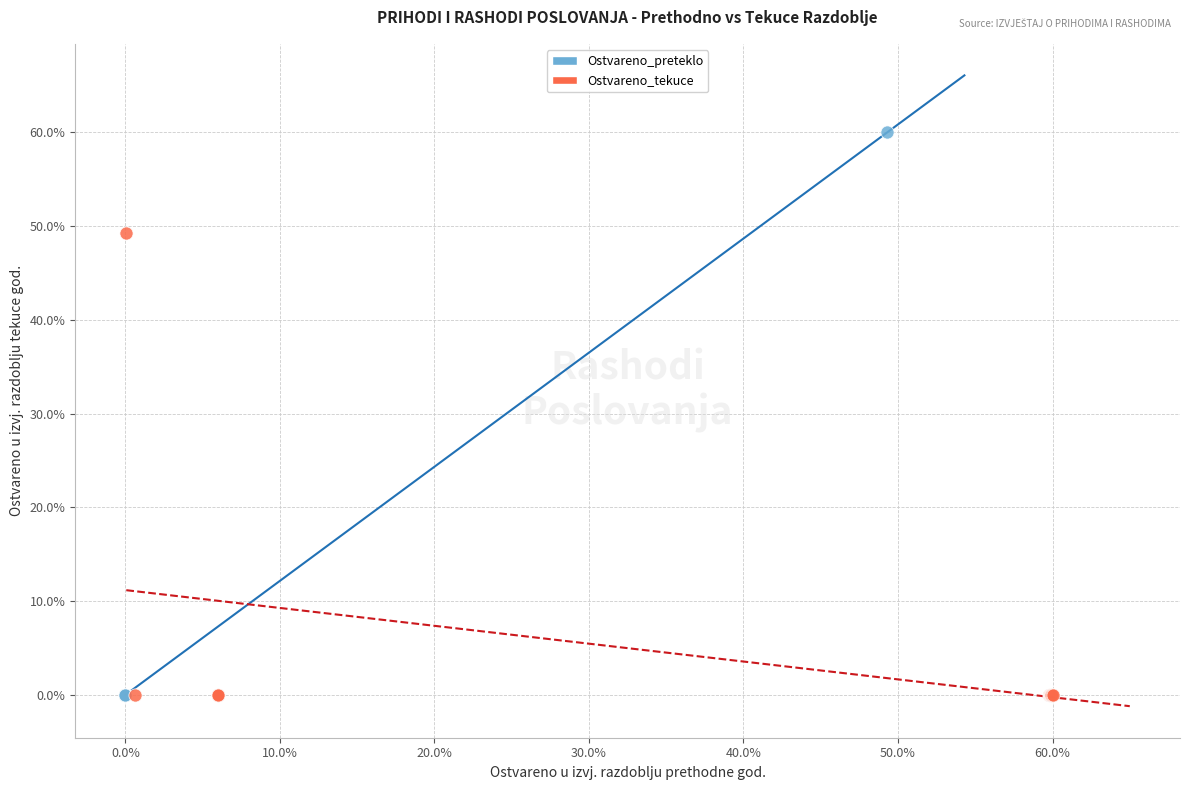

Which series has the widest spread of Y values?

Ostvareno_preteklo